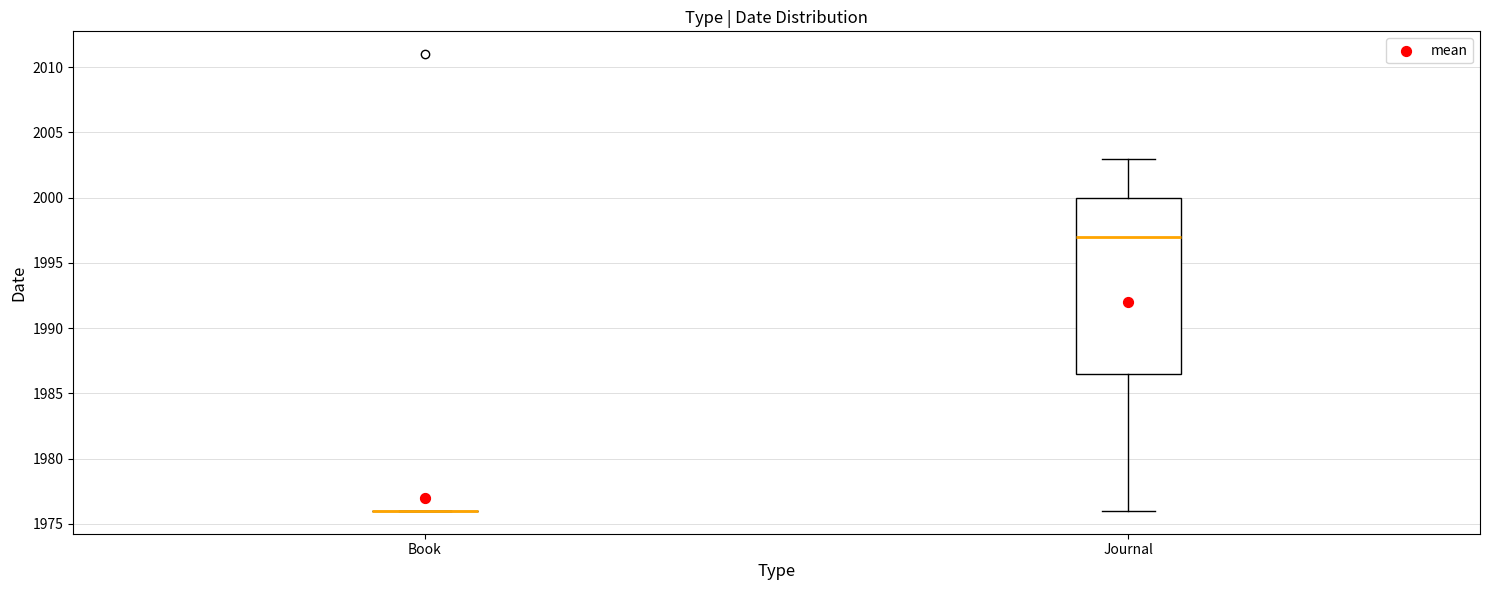

Reading left to right, transcribe this box plot: for each box, give where its median line is, the range the box spans, and where its two whiskers end, as read against the y-axis. The values are not printed on the chart, so give them approximately, as read against the axis.

Book: box collapsed to a line at 1976.0, whiskers 1976.0 to 1976.0
Journal: median 1997.0, box 1986.5 to 2000.0, whiskers 1976.0 to 2003.0